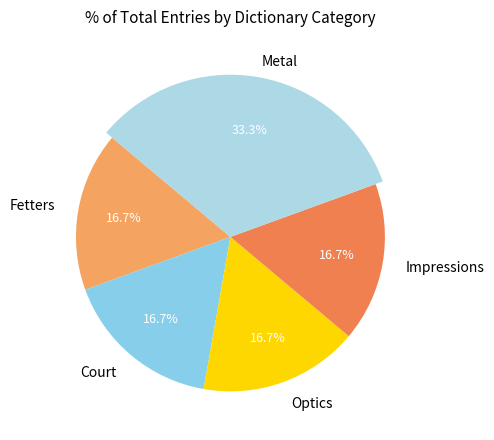

Does any single category account for the majority?

No